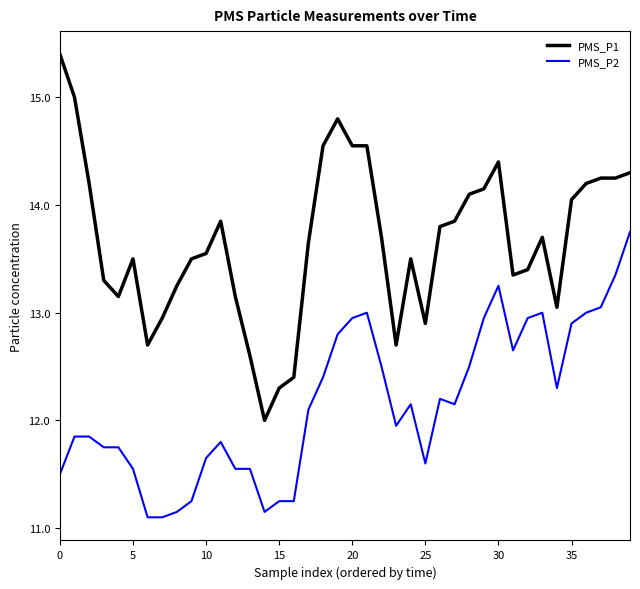

True or false: PMS_P1 and PMS_P2 intersect in this chart.

False